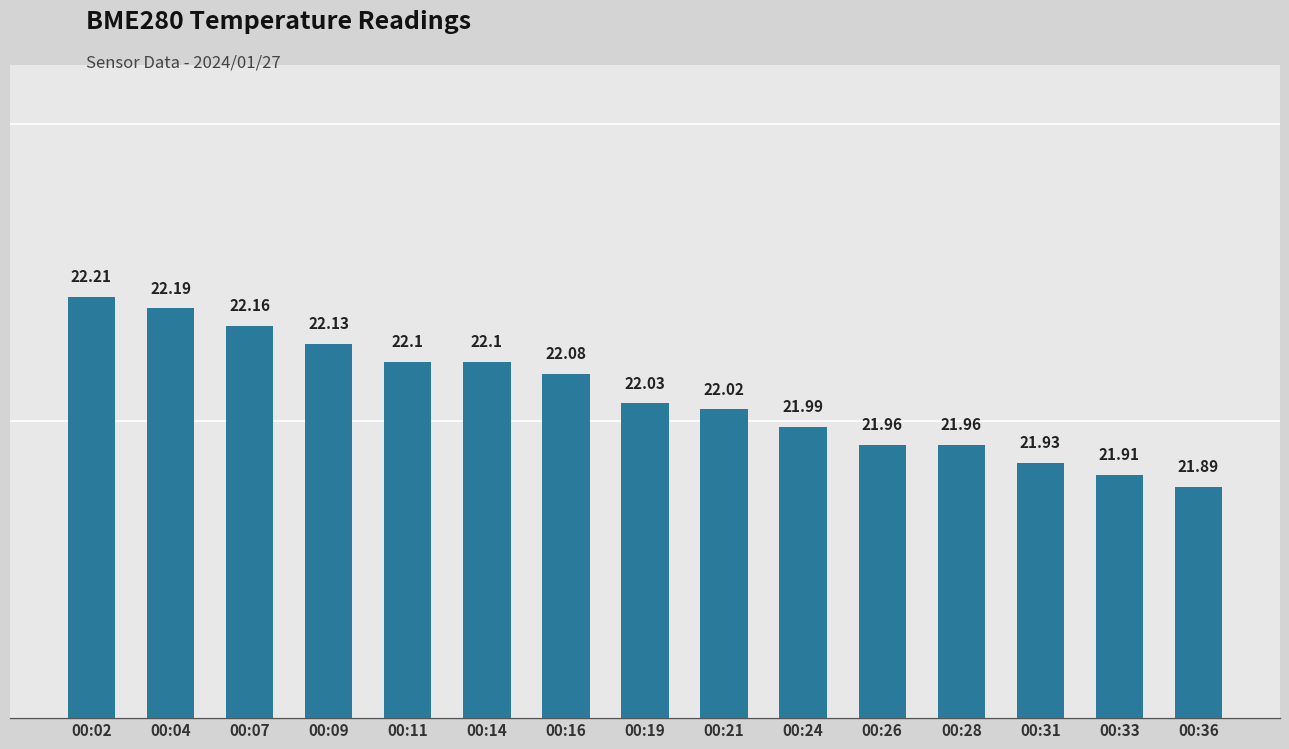

What is the value of the 13th bar from the left?

21.9